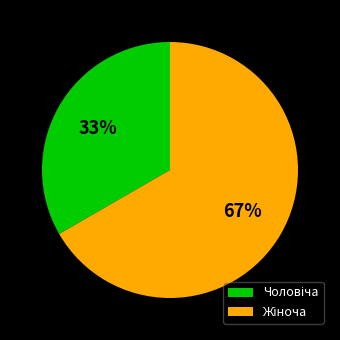

To the nearest percent, what is the average slice percentage?

50%